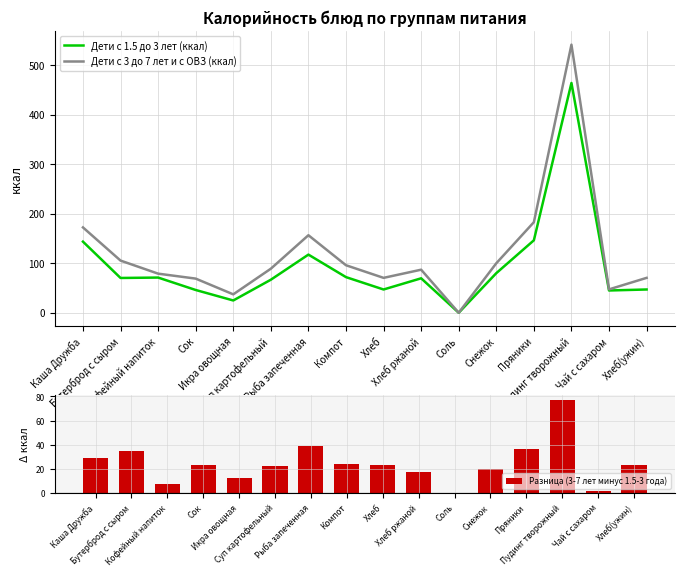

Is it true that Разница (3-7 лет минус 1.5-3 года) equals 77.4 at Пудинг творожный?

True